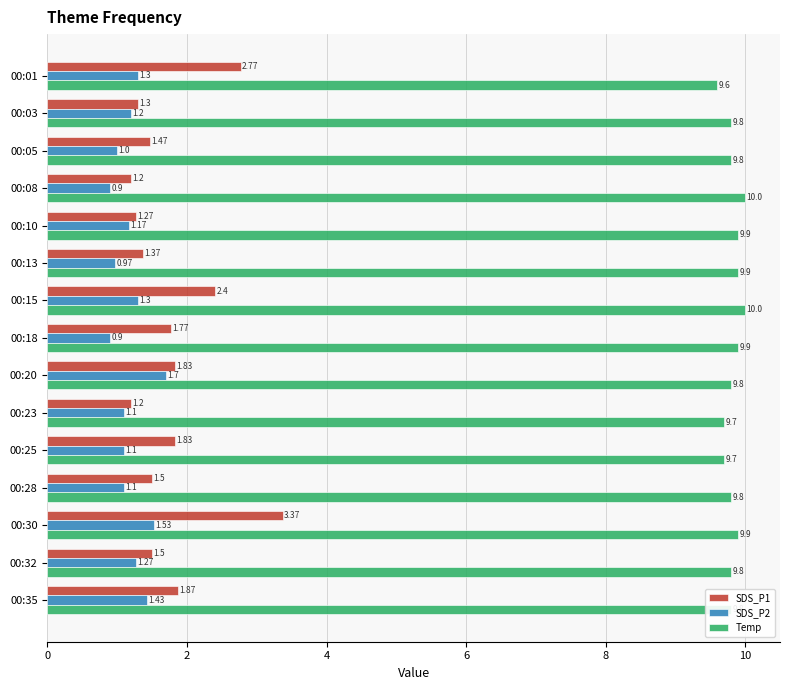

What is the average value of the Temp series?

9.8